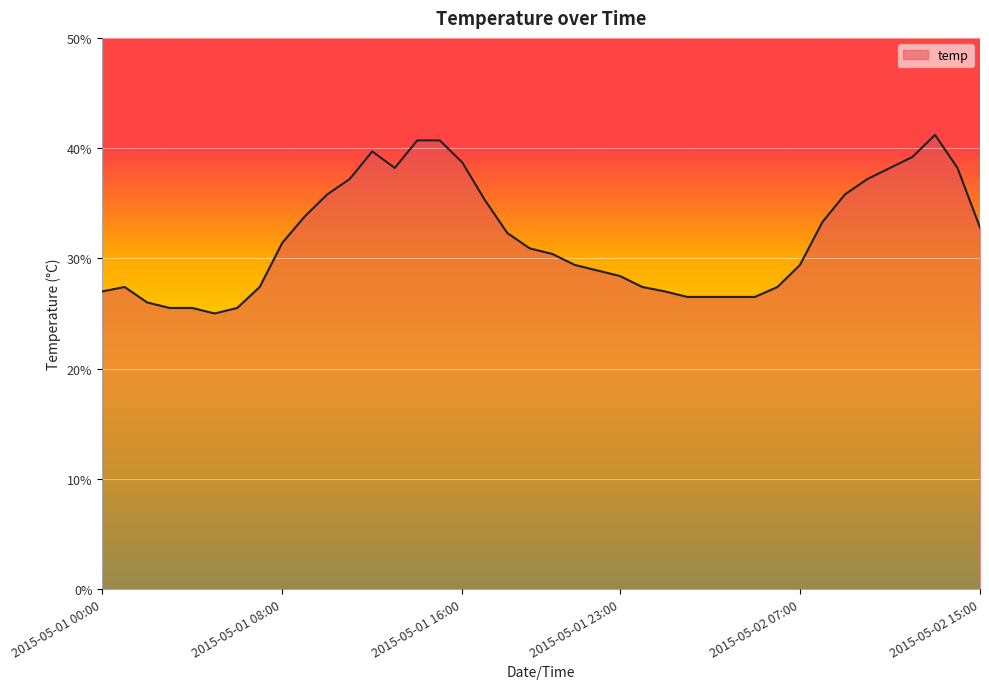

What is the smallest value displayed?

25.0